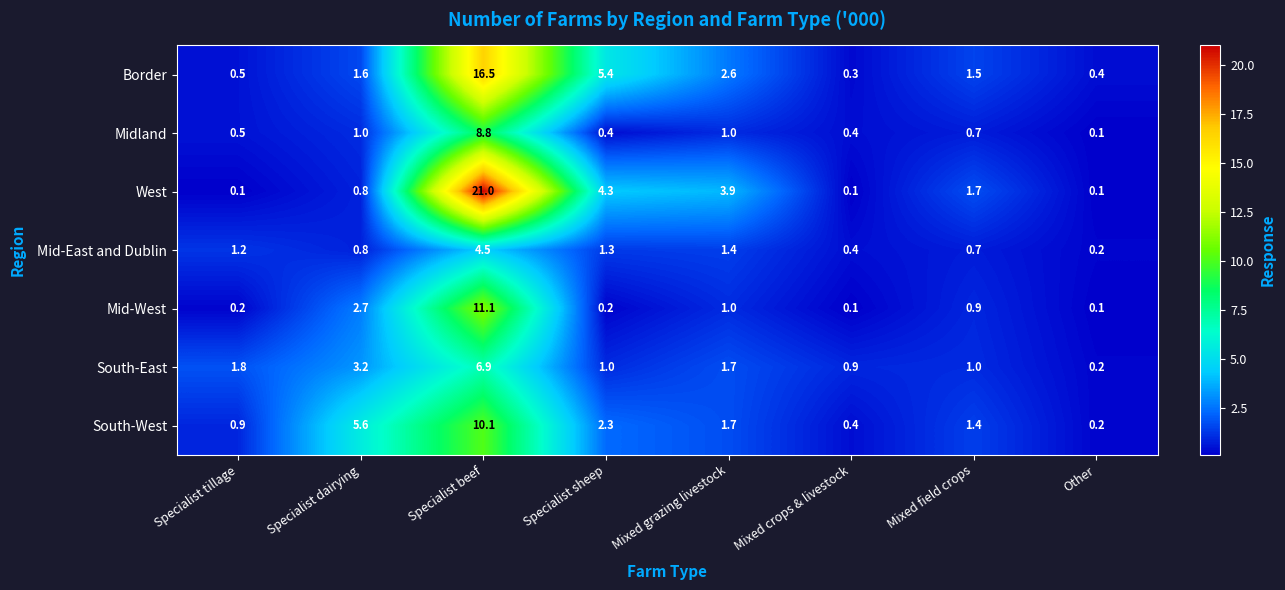

What is the difference between the Midland values at Specialist sheep and Mixed field crops?

0.3